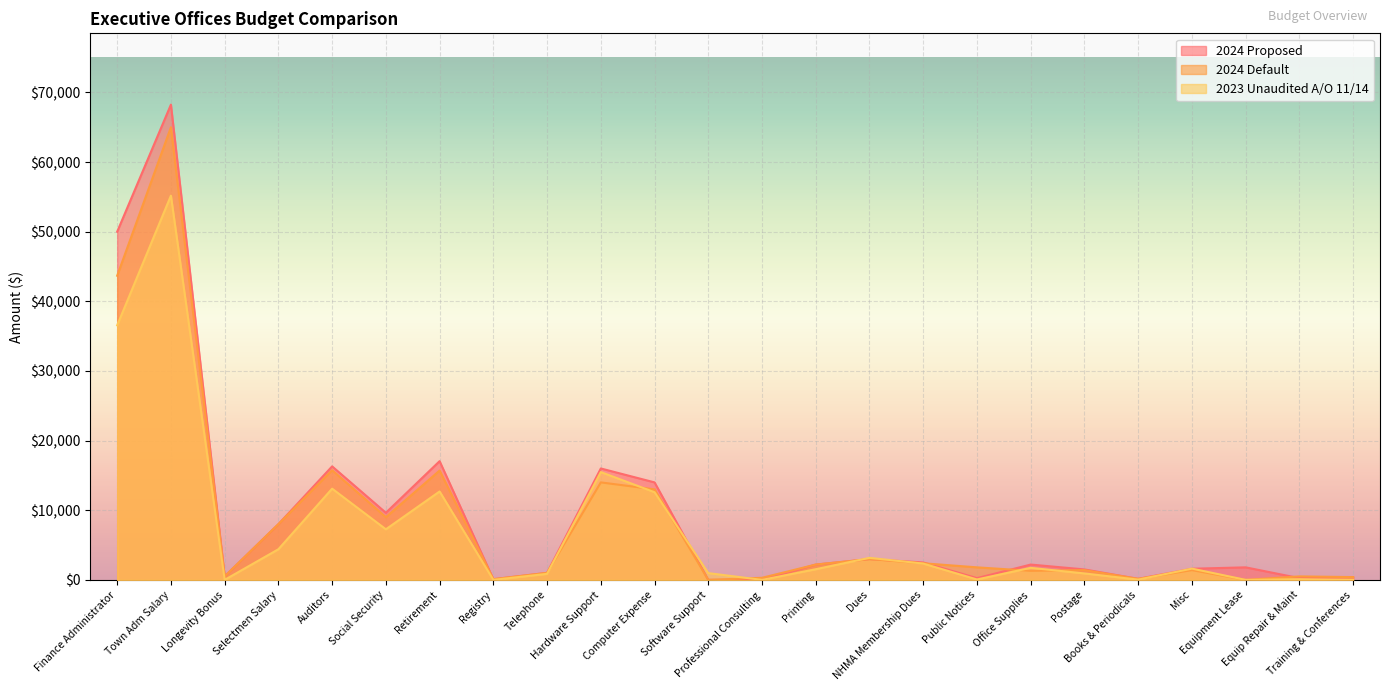

Between which two adjacent categories do 2024 Proposed and 2023 Unaudited A/O 11/14 first intersect?

Computer Expense and Software Support